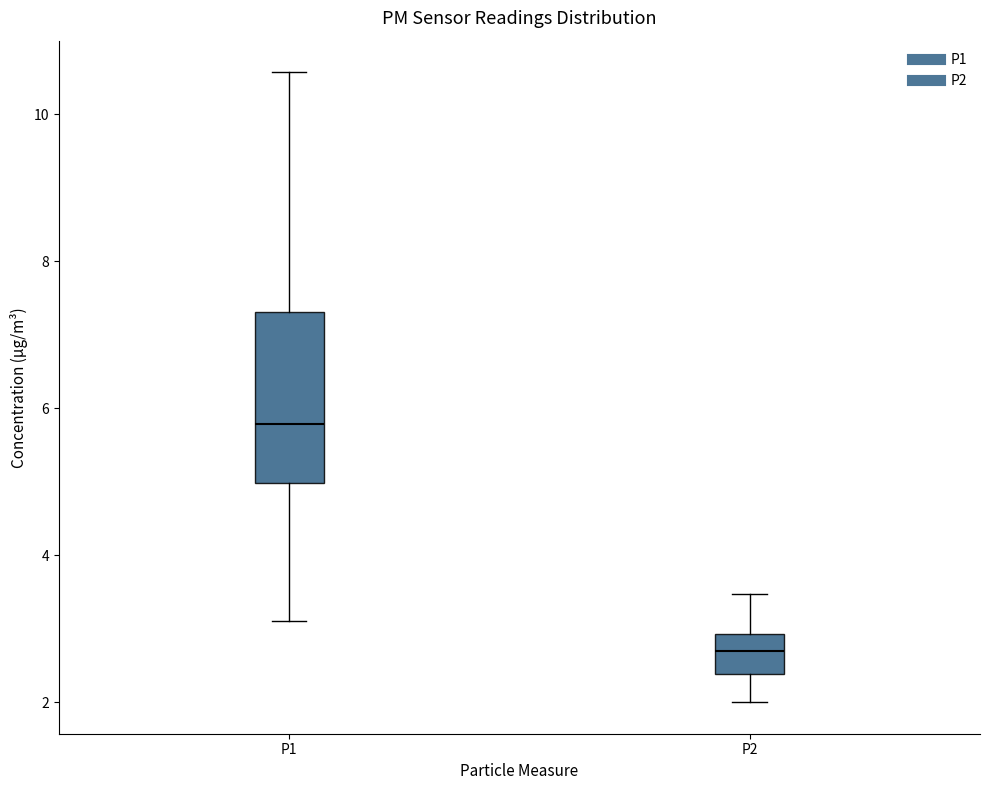

Reading left to right, transcribe this box plot: for each box, give where its median line is, the range the box spans, and where its two whiskers end, as read against the y-axis. The values are not printed on the chart, so give them approximately, as read against the axis.

P1: median 5.8, box 5.0 to 7.4, whiskers 3.2 to 10.6
P2: median 2.8, box 2.4 to 3.0, whiskers 2.0 to 3.4